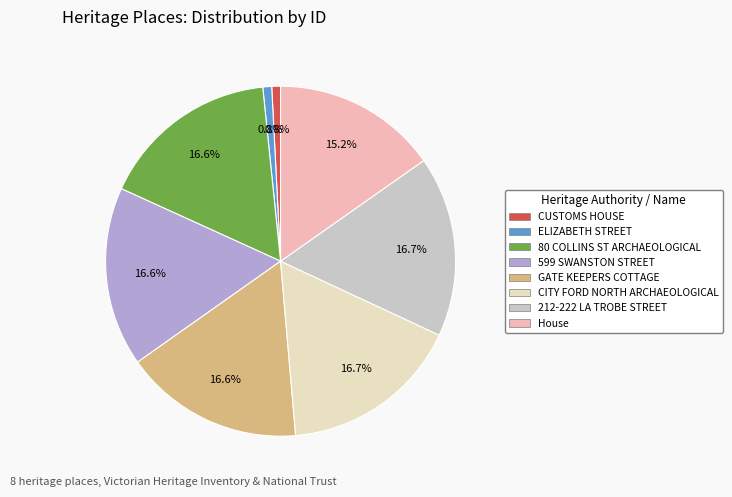

Is there a majority slice in this chart?

No